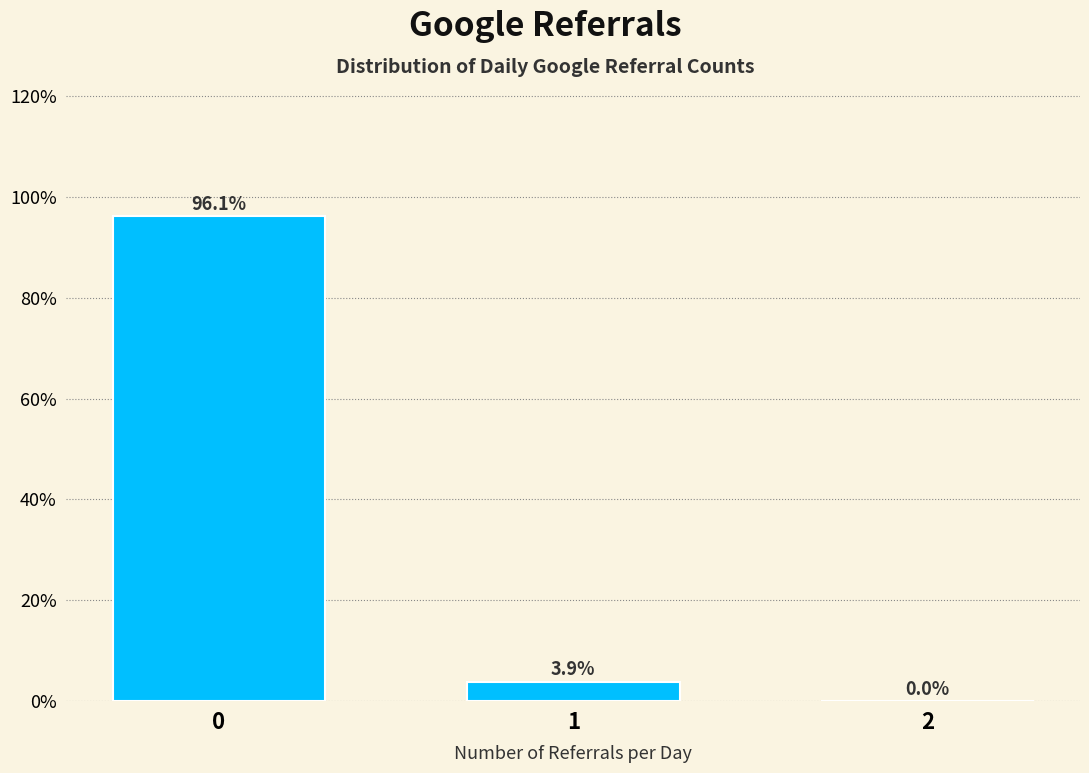

Reading right to left, list all the values displayed in this chart.

2=0.0	1=3.9	0=96.1